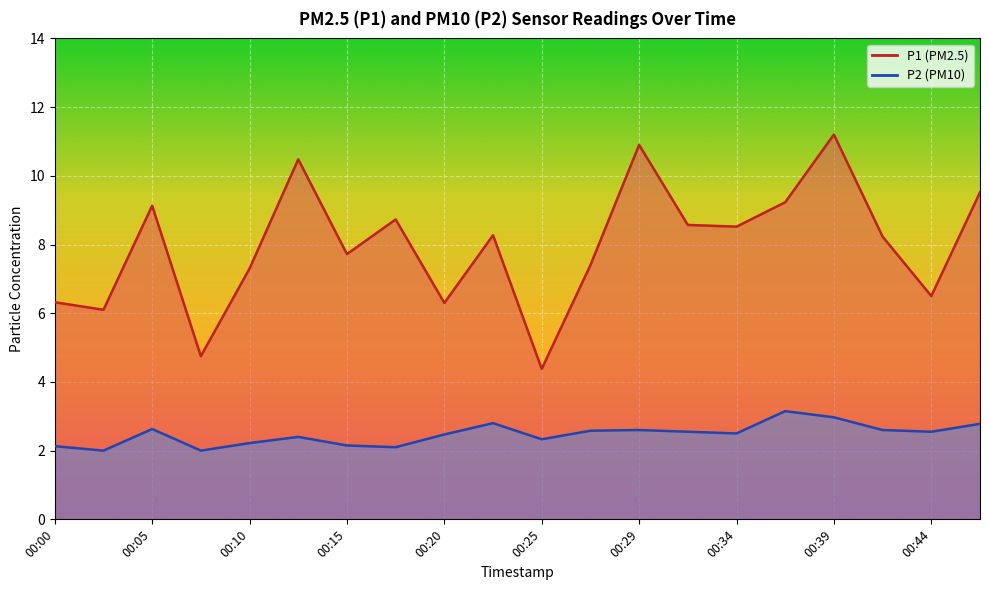

What is the value of the P1 point at the 5th from the left?

7.3